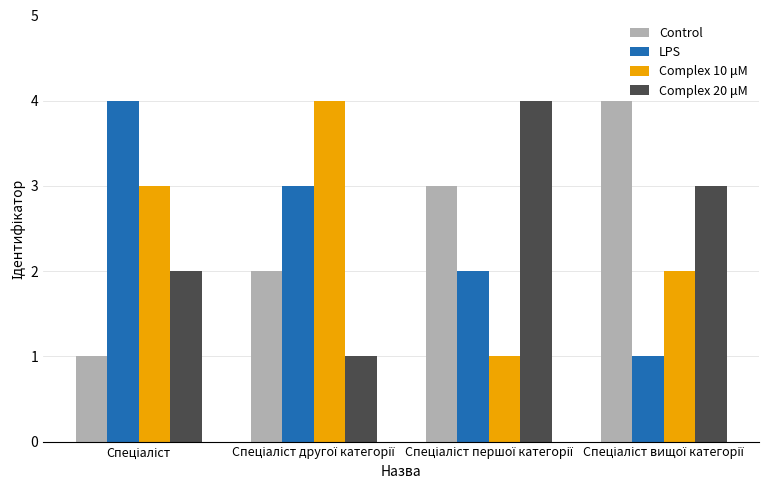

What is the difference between the maximum and minimum values in the LPS series?

3